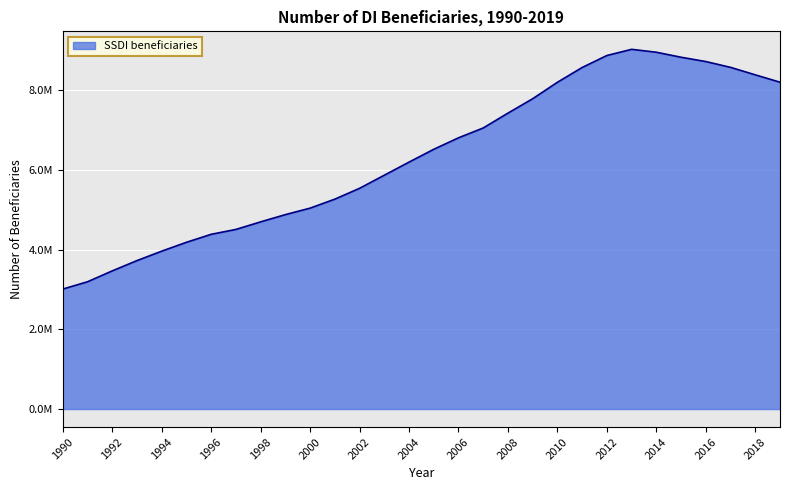

Is this an area chart (filled region under the line)?

Yes